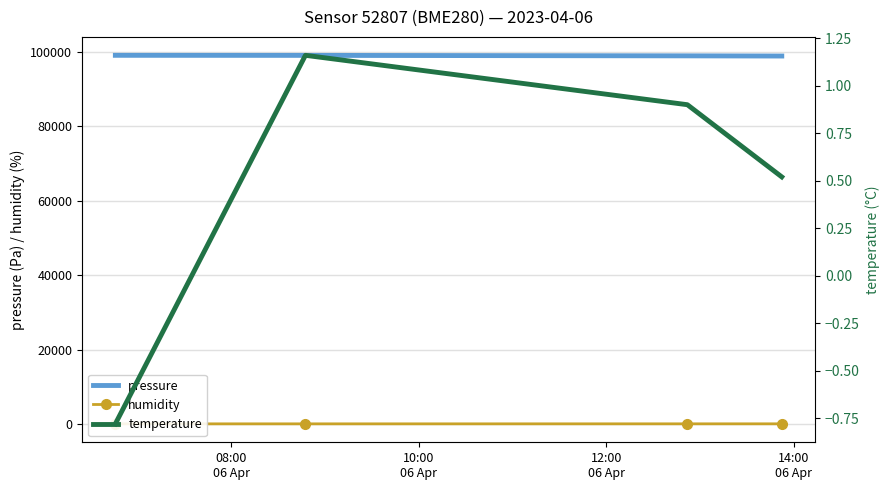

True or false: humidity and pressure intersect in this chart.

False